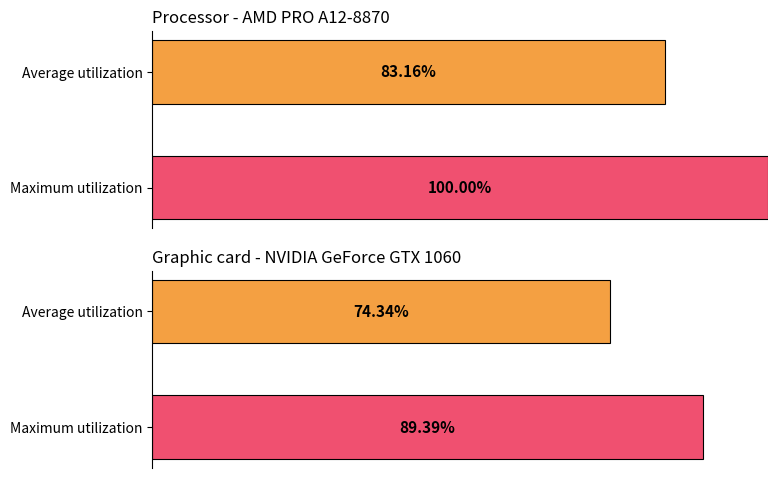

What is the spread (max minus min) of values at Average utilization?

8.8